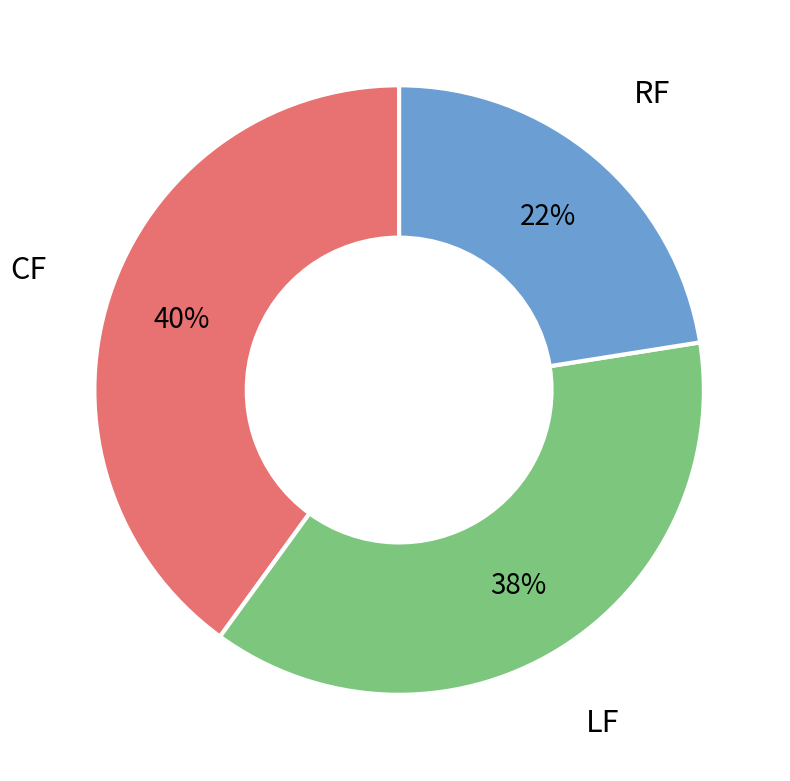

To the nearest percent, what is the average slice percentage?

33%